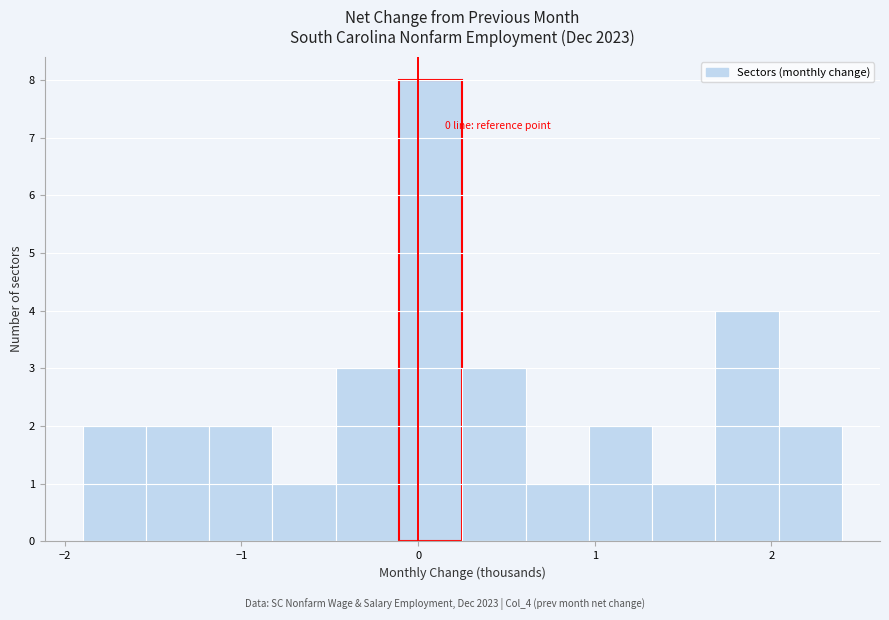

Around what value on the x-axis is the tallest bar? Give the approximate position of its centre, as read against the axis.

0.1